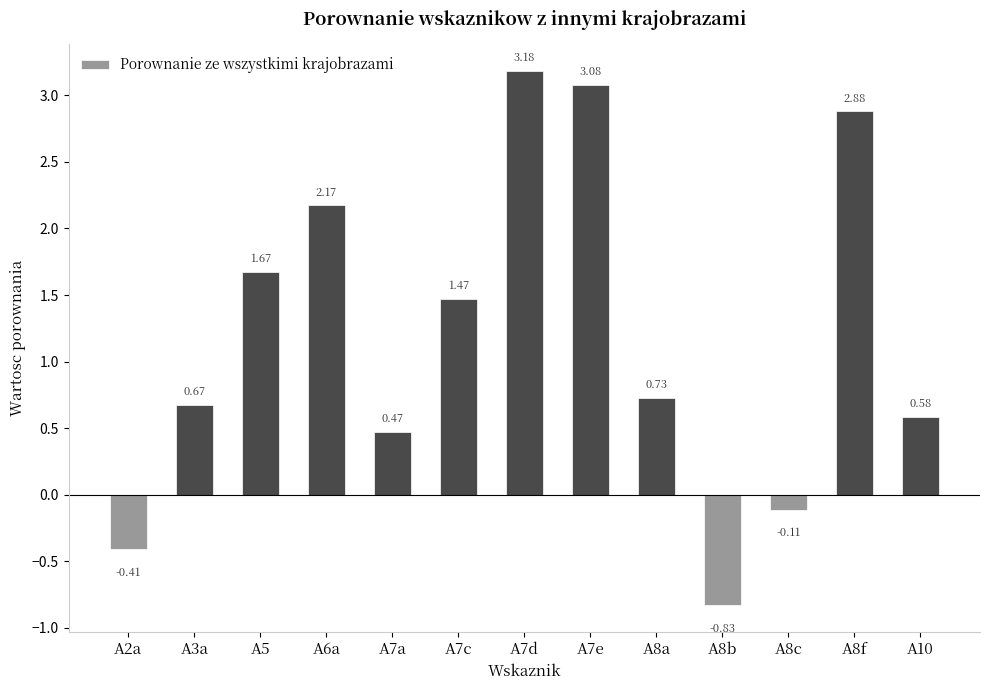

At which label does the data first exceed 0?

A3a